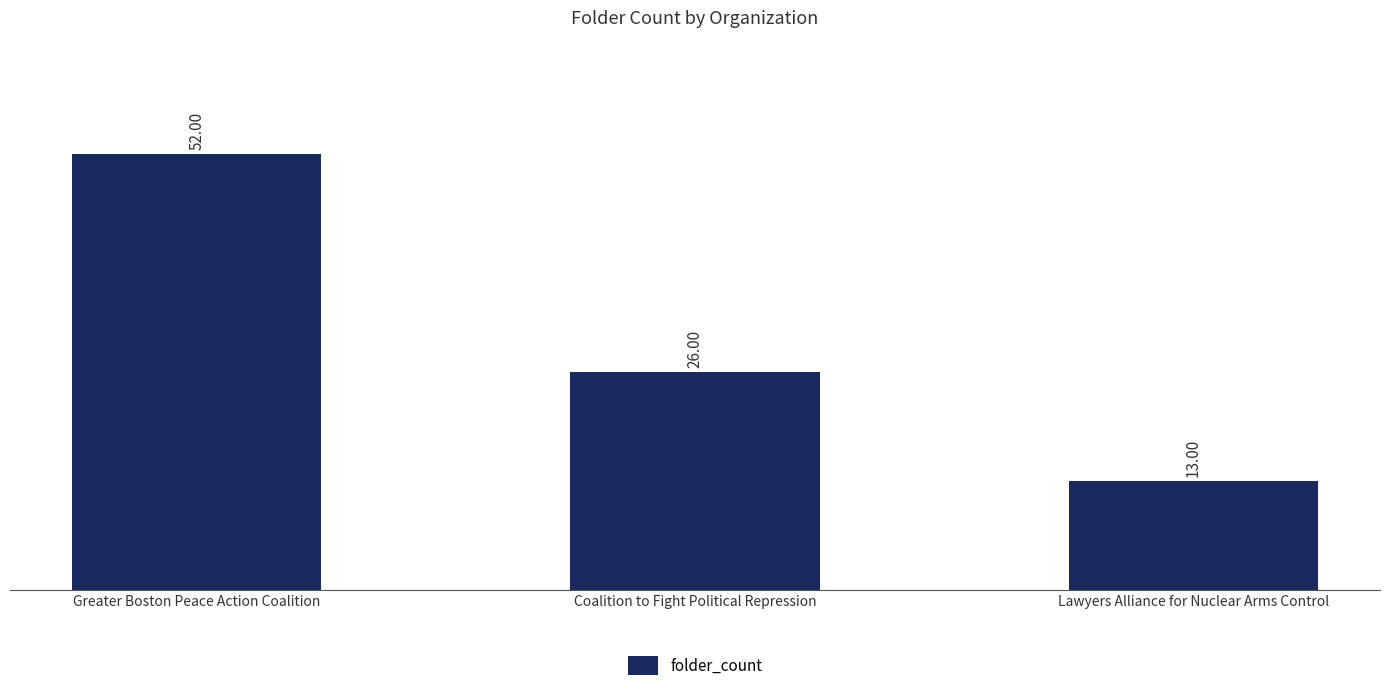

Which has a higher value, Greater Boston Peace Action Coalition or Coalition to Fight Political Repression?

Greater Boston Peace Action Coalition